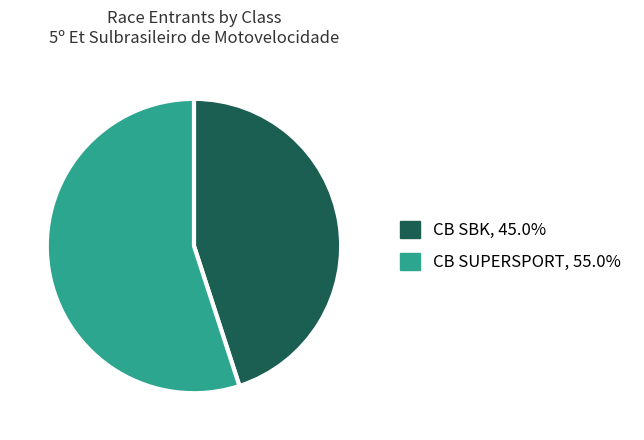

Do CB SUPERSPORT and CB SBK together represent more than half of the pie?

Yes